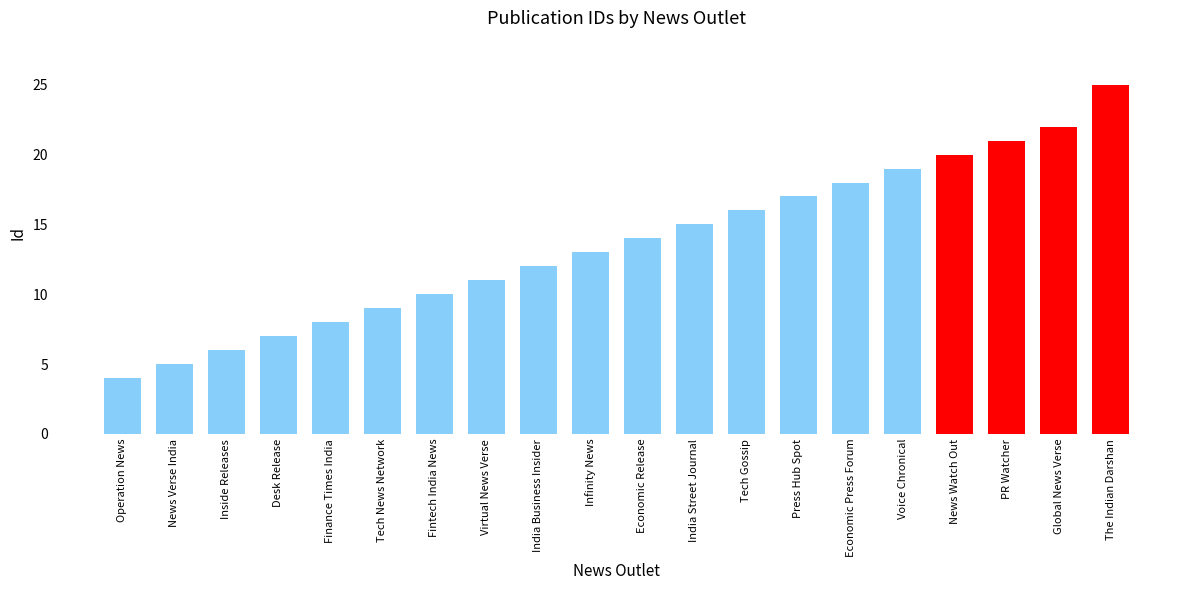

Rank the categories by value from lowest to highest.

Operation News, News Verse India, Inside Releases, Desk Release, Finance Times India, Tech News Network, Fintech India News, Virtual News Verse, India Business Insider, Infinity News, Economic Release, India Street Journal, Tech Gossip, Press Hub Spot, Economic Press Forum, Voice Chronical, News Watch Out, PR Watcher, Global News Verse, The Indian Darshan